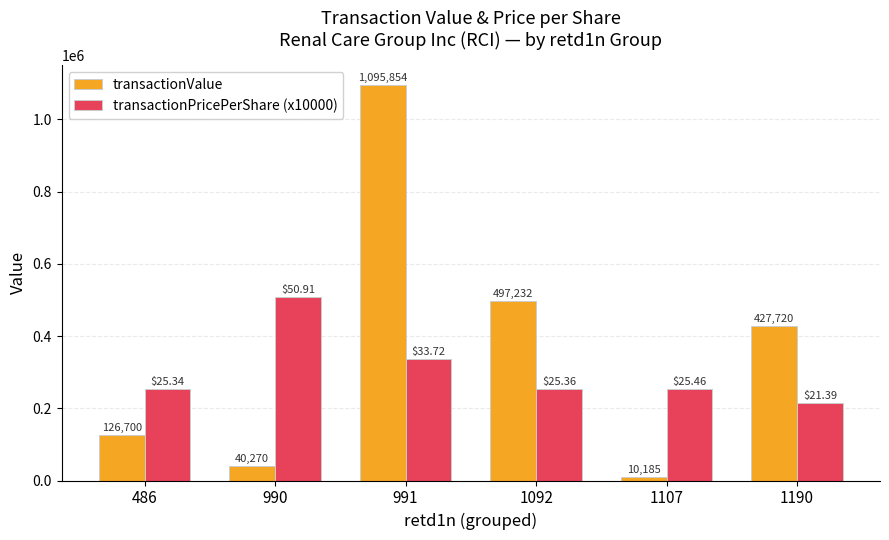

Are the bars horizontal?

No